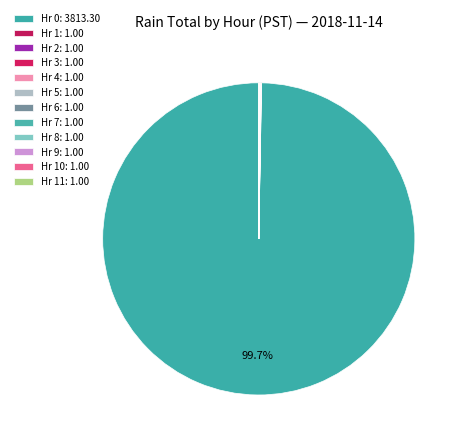

Which category has the biggest portion of the pie?

Hour 0